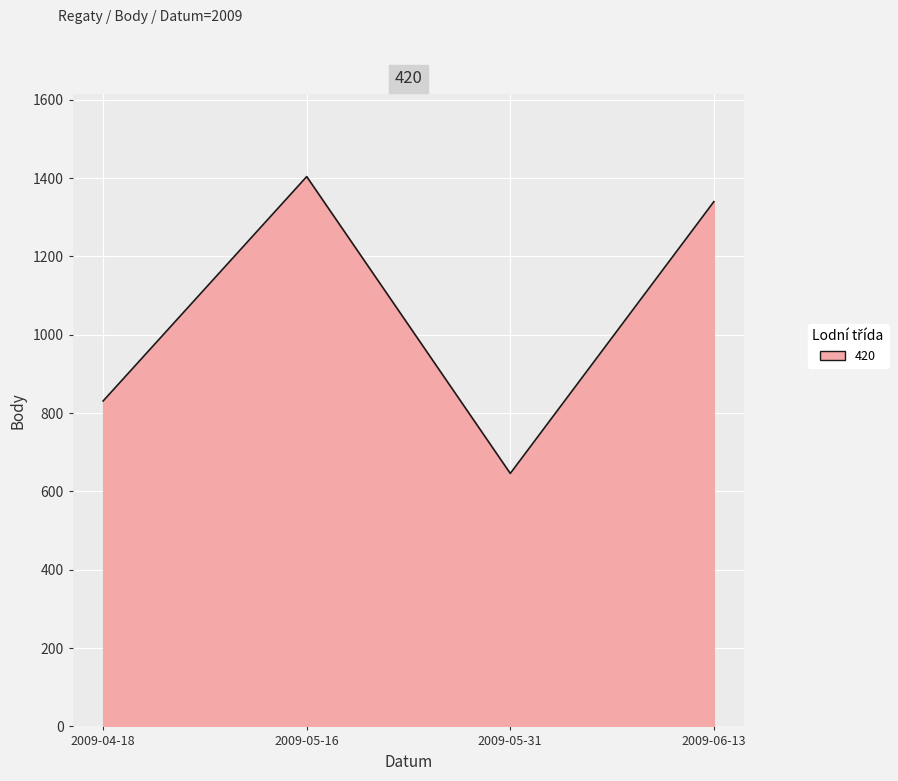

What is the sum of all values?

4221